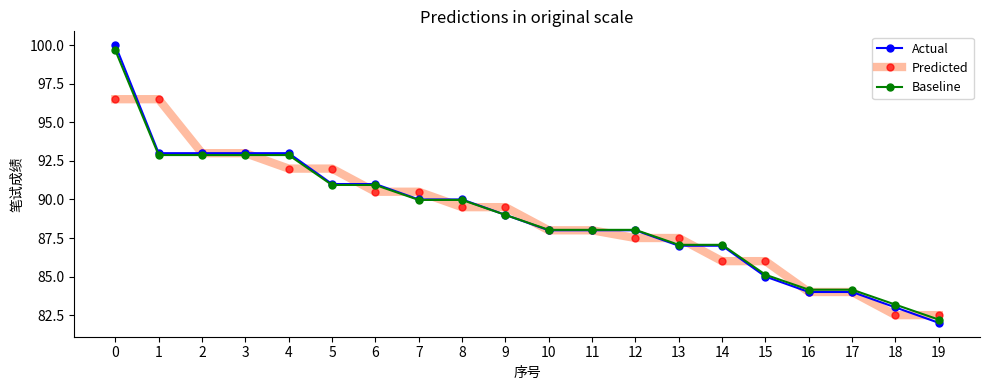

At how many categories does at least one series exceed 83?

19